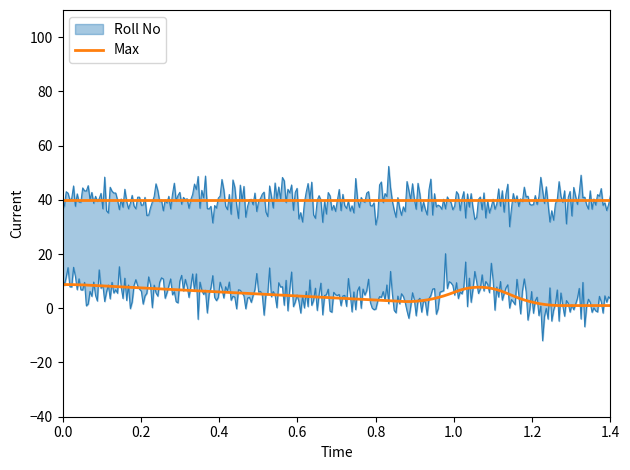

Which series has the widest spread of values?

Roll No